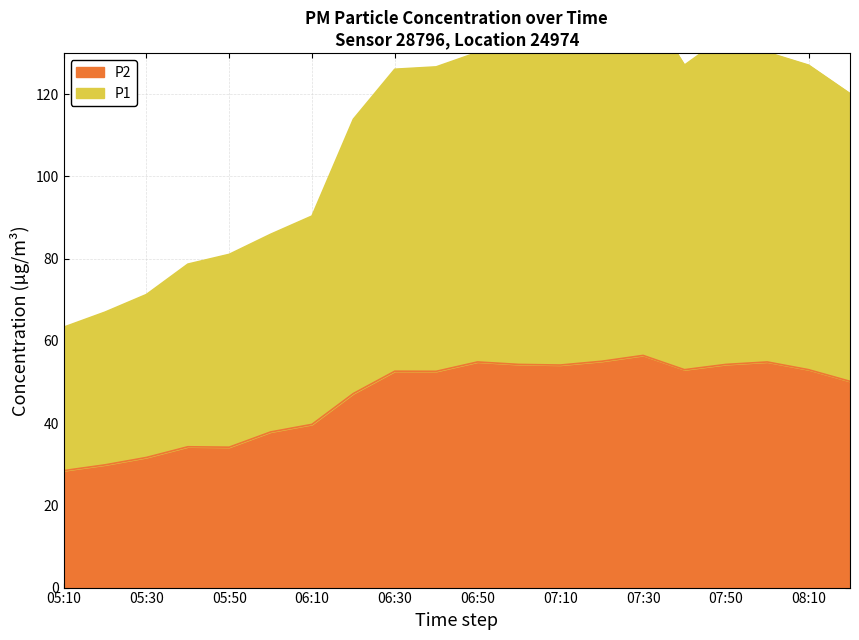

What is the label of the 16th point from the right?

05:50